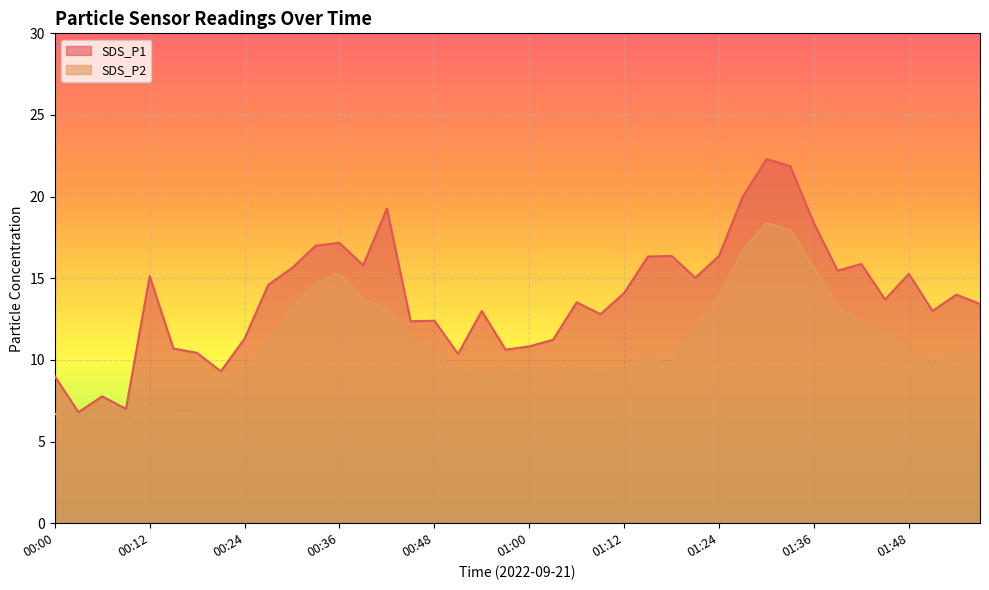

Which label corresponds to the largest value in the chart?

01:30